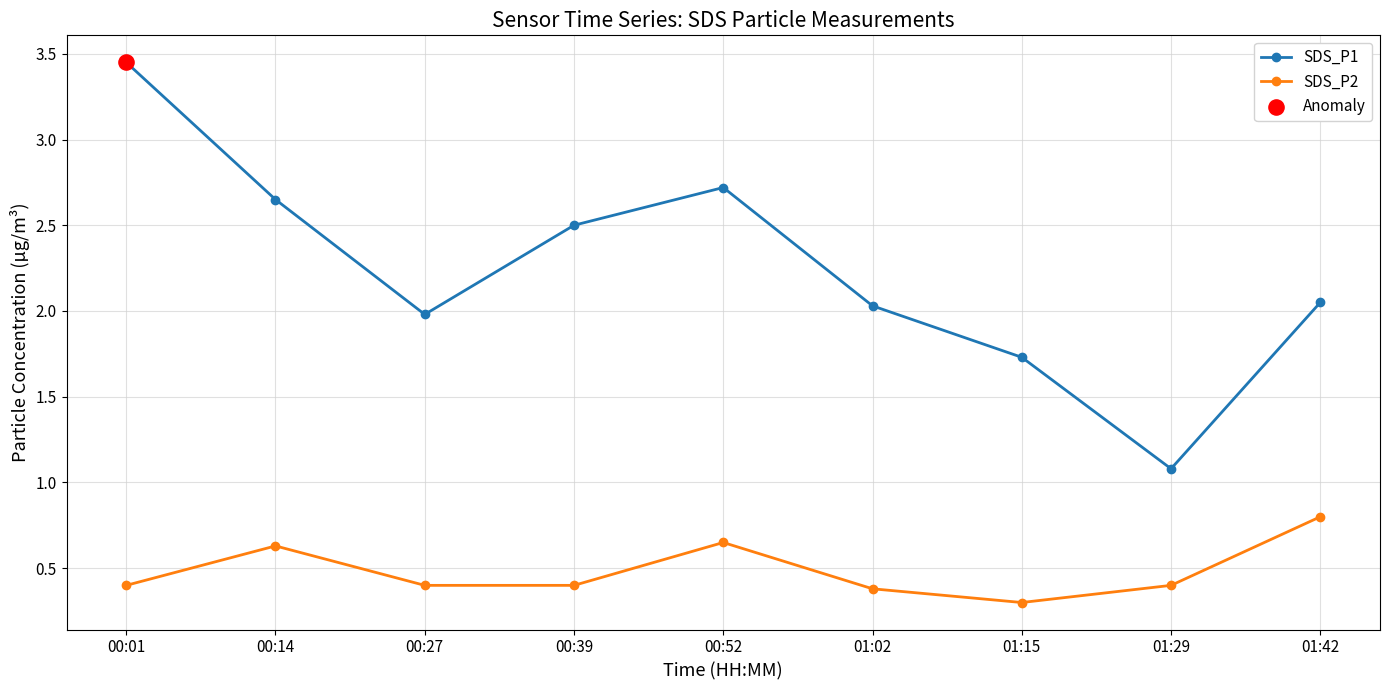

Which series has the largest range (max minus min)?

SDS_P1